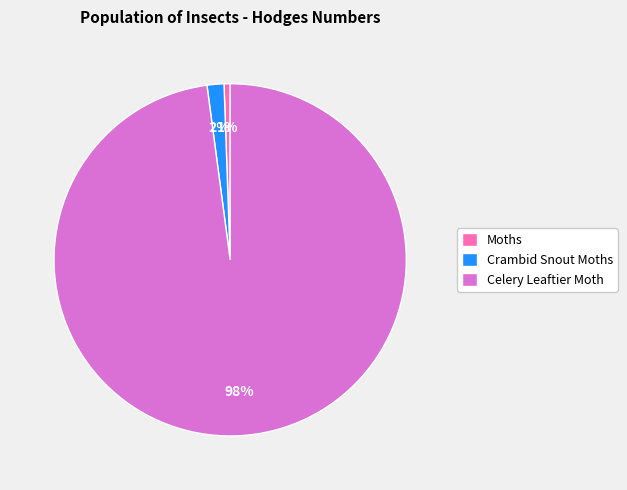

Combined, do Moths and Celery Leaftier Moth account for over 50%?

Yes